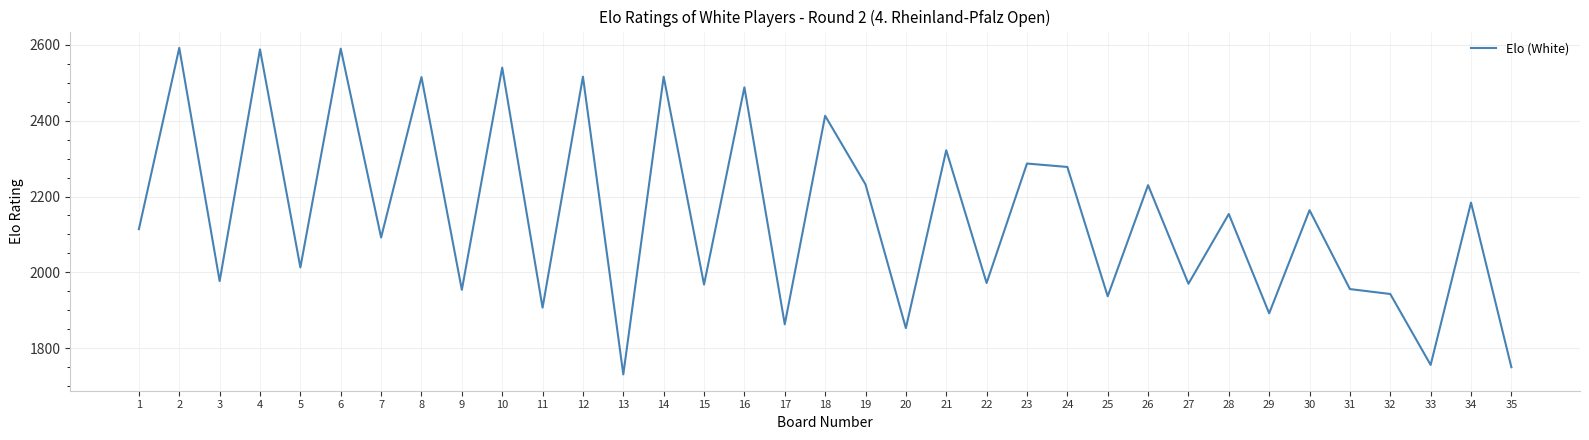

What is the difference between the values at 16 and 24?

210